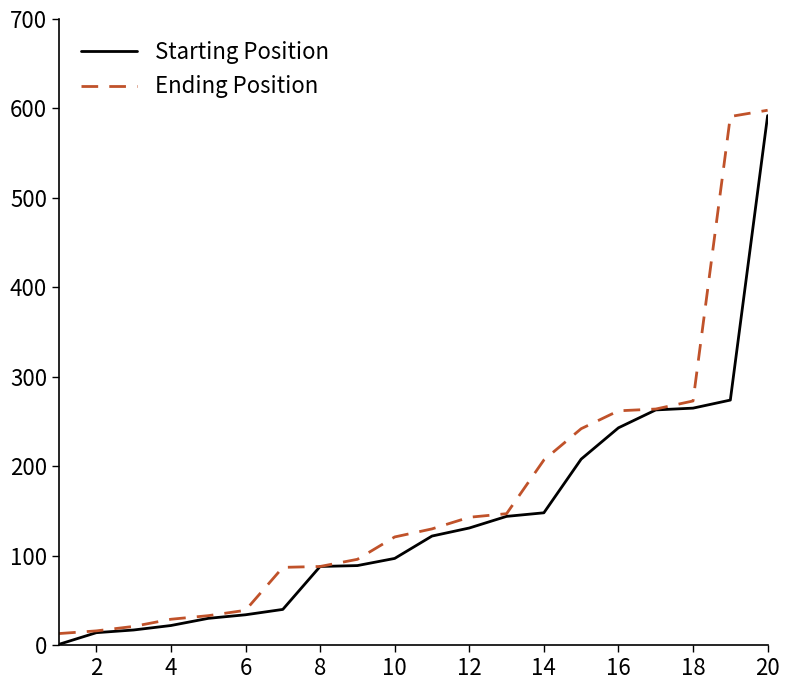

What is the maximum value for Starting Position?

592